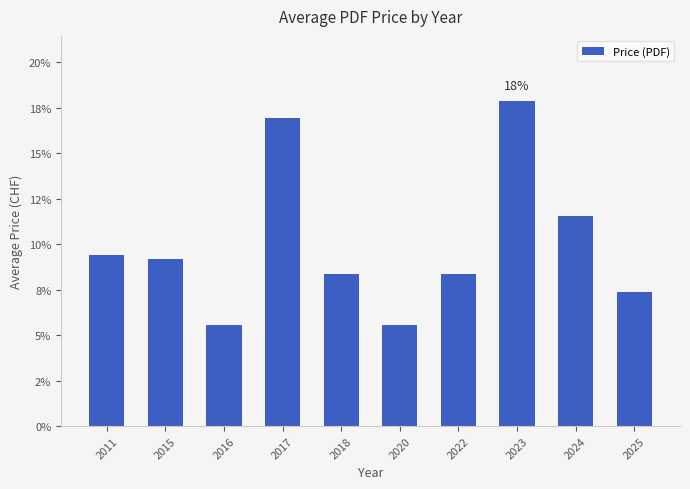

Are the bars grouped side by side (vs. stacked)?

No